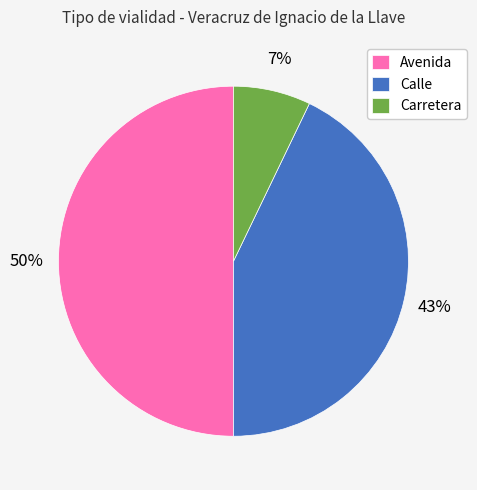

To the nearest percent, what is the difference between the largest and smallest slice percentages?

43%